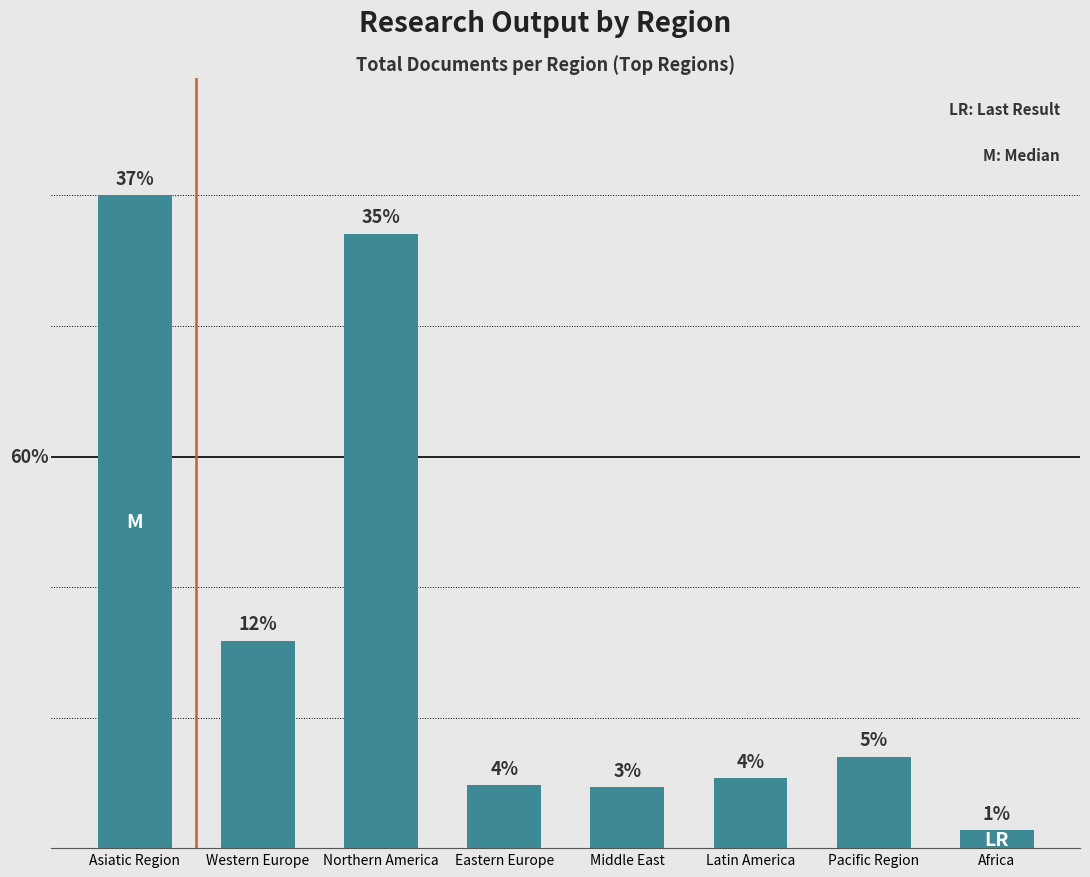

Read the value at Eastern Europe.

1296